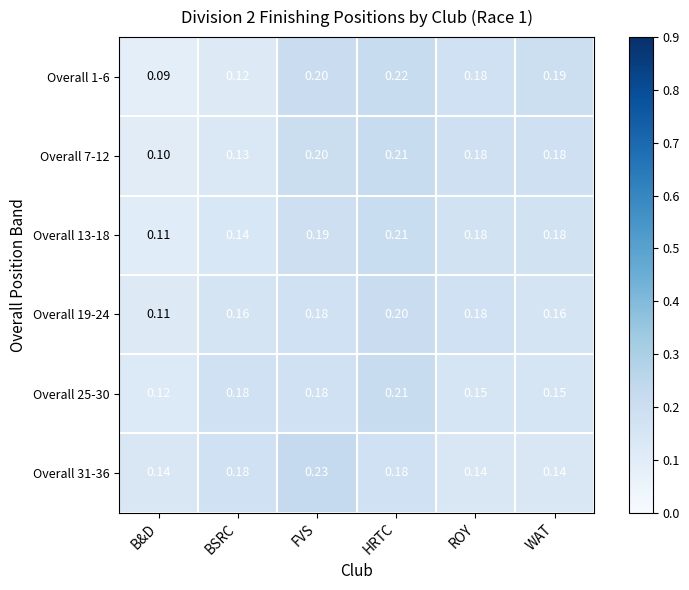

At how many categories does at least one series exceed 0?

6